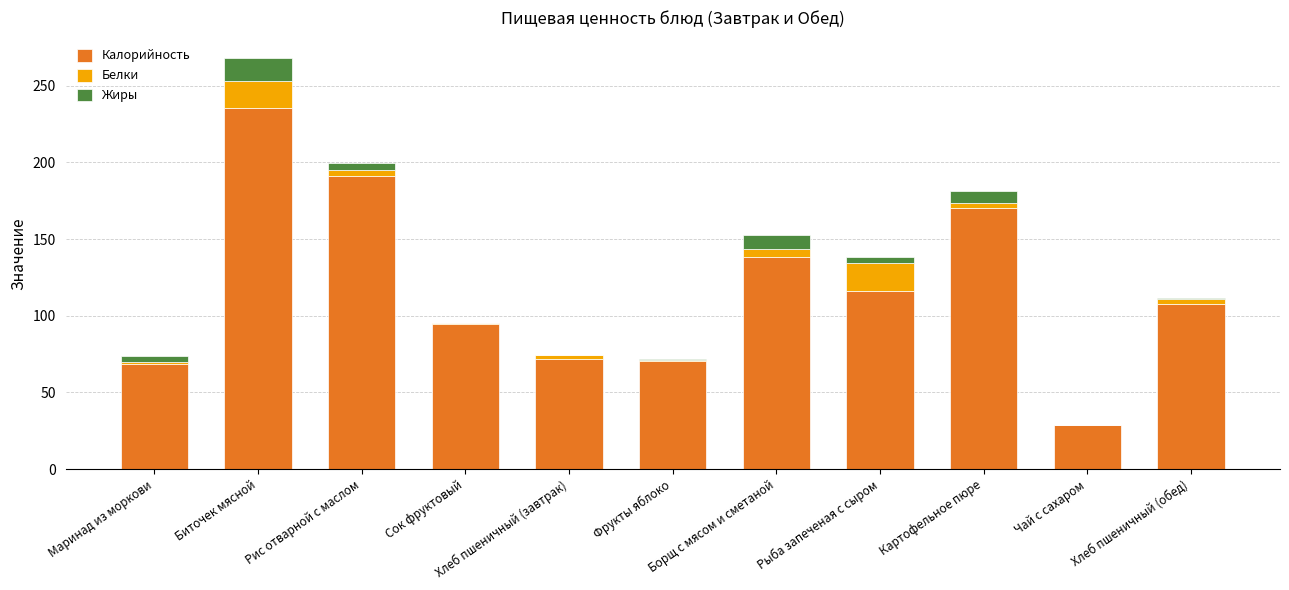

What is the highest value of the Калорийность series?

235.8